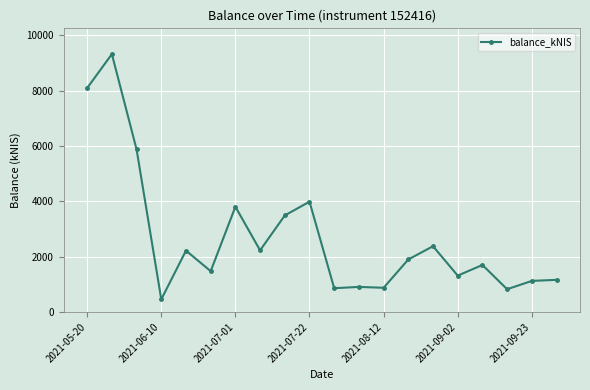

What is the value of the 2nd point from the left?

9325.0